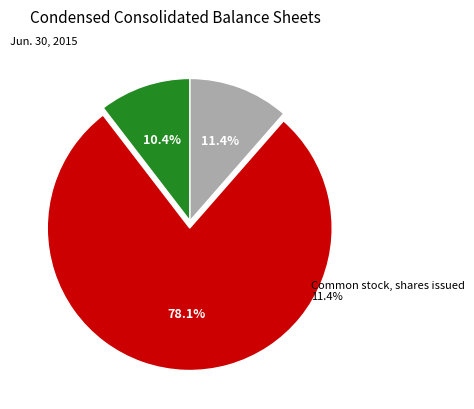

Between Preferred stock, shares authorized and Common stock, shares issued, which is larger?

Common stock, shares issued